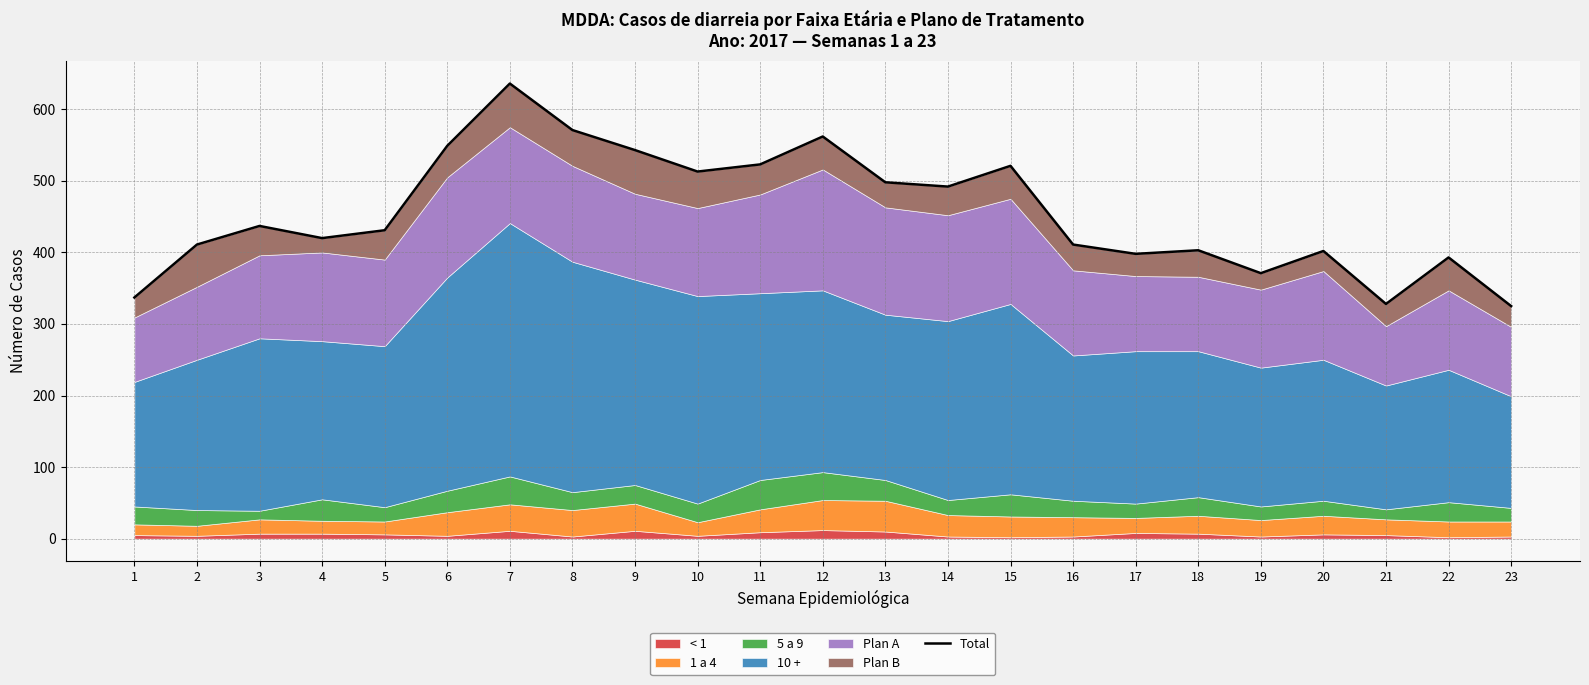

What is the sum of all values?

10475